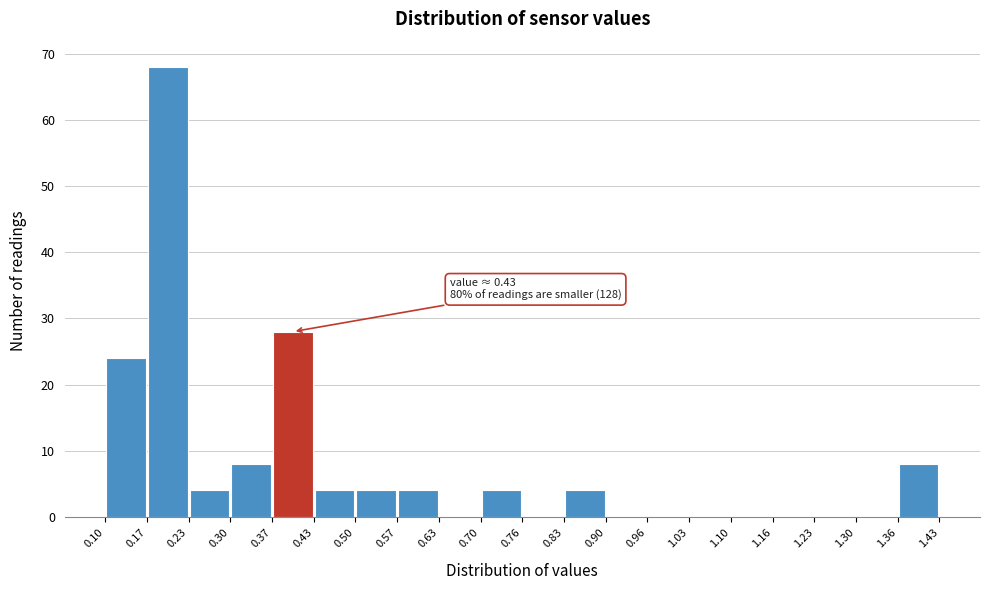

Over which range of the x-axis is the bar tallest?

0.17 to 0.23